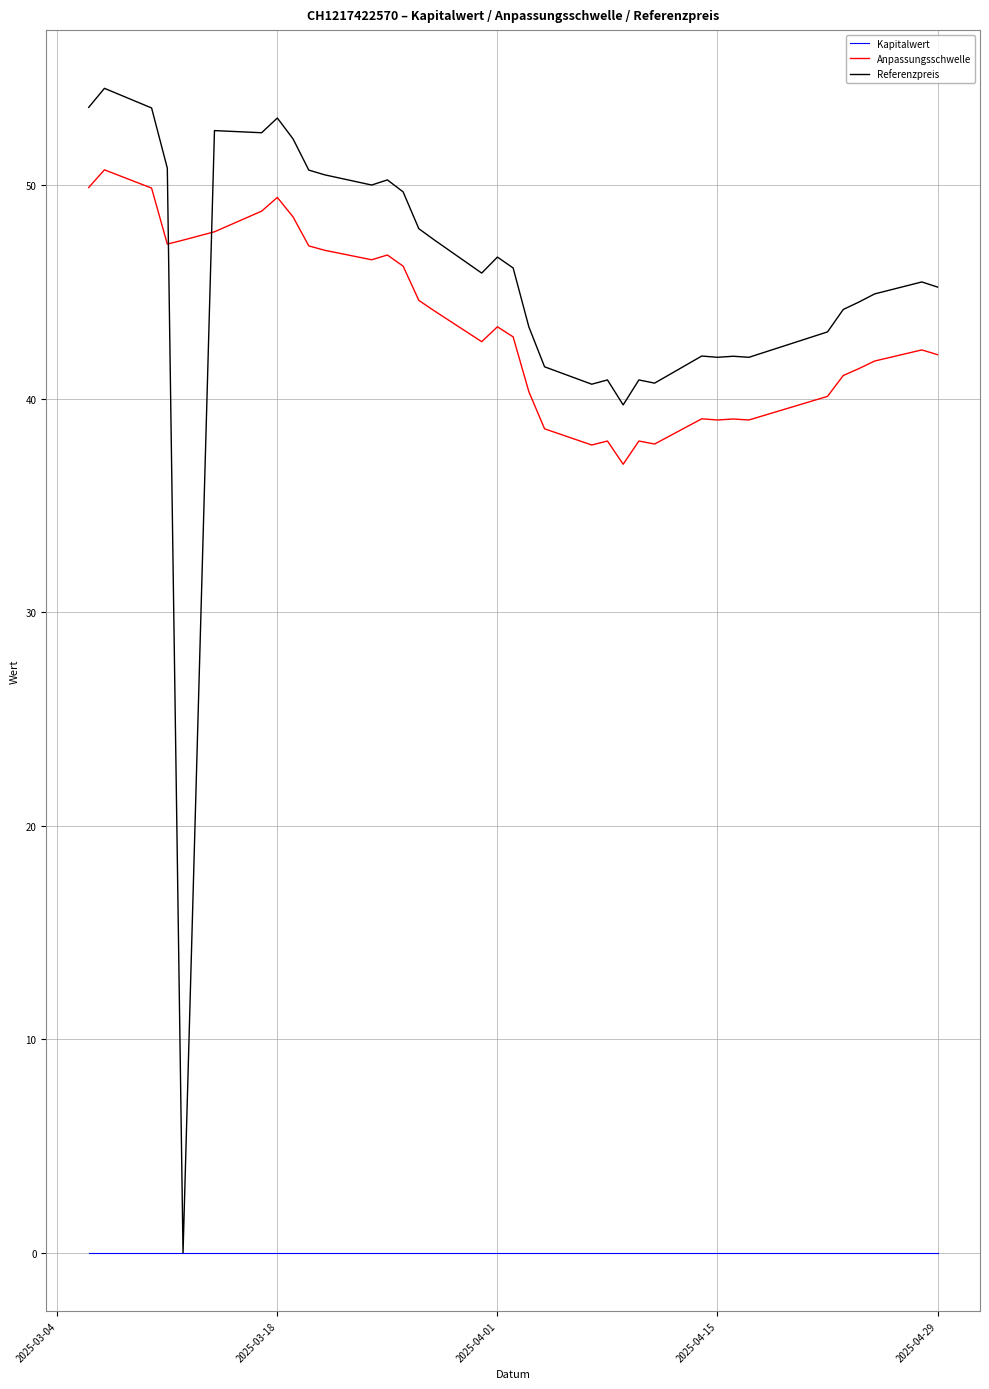

What is the maximum value for Anpassungsschwelle?

50.7